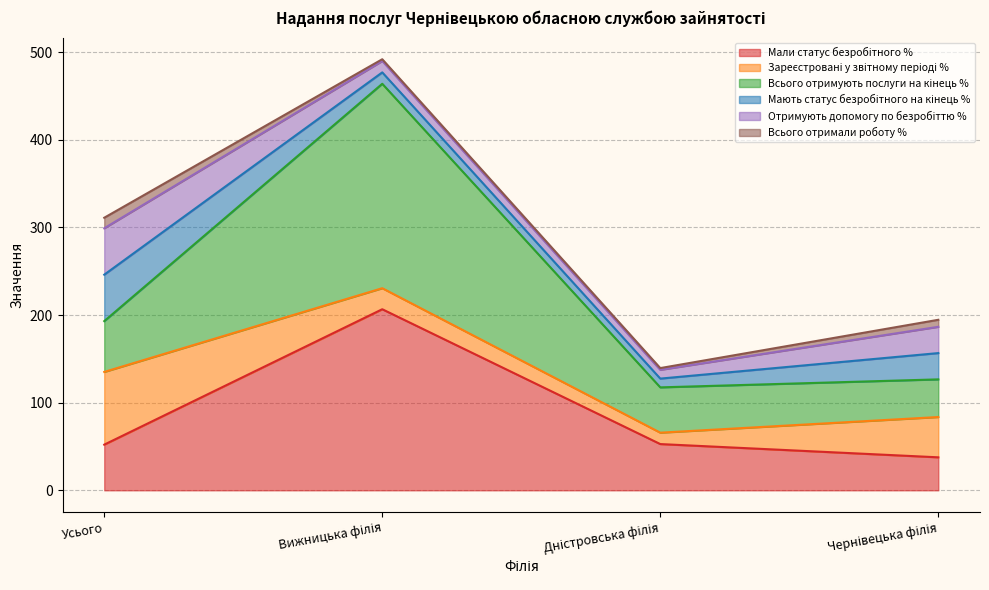

Rank the series at Чернівецька філія from highest to lowest value.

Зареєстровані у звітному періоді %, Всього отримують послуги на кінець %, Мали статус безробітного %, Мають статус безробітного на кінець %, Отримують допомогу по безробіттю %, Всього отримали роботу %